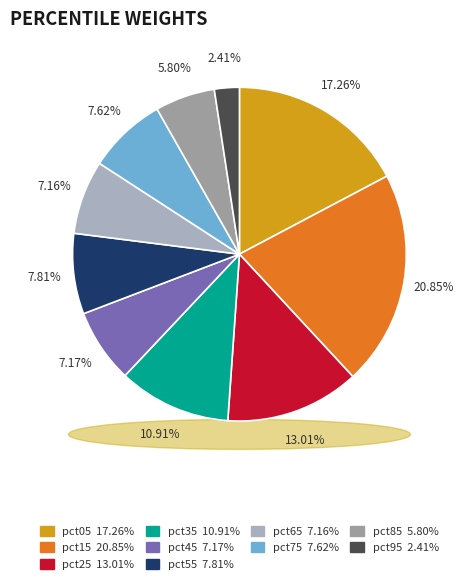

What percentage do pct85 and pct25 together represent?

18.8%